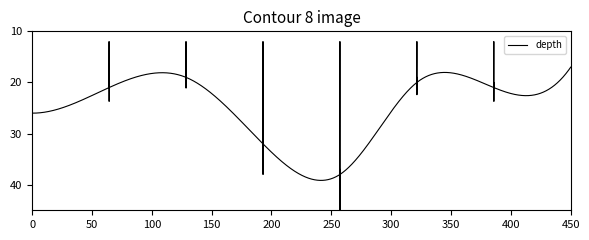

What is the difference between the maximum and minimum values?

16.9